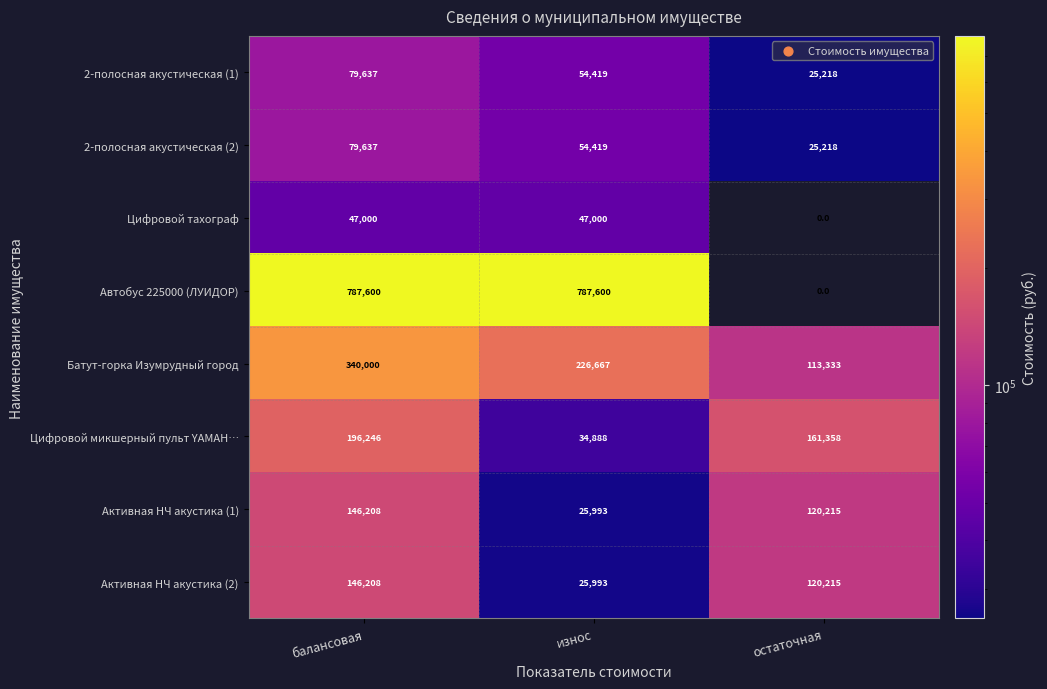

Reading left to right, list all the values displayed in this chart.

2-полосная акустическая (1): 79637	54419	25218
2-полосная акустическая (2): 79637	54419	25218
Цифровой тахограф: 47000	47000	0
Автобус 225000 (ЛУИДОР): 787600	787600	0
Батут-горка Изумрудный город: 340000	226667	113333
Цифровой микшерный пульт YAMAH…: 196246	34888	161358
Активная НЧ акустика (1): 146208	25993	120215
Активная НЧ акустика (2): 146208	25993	120215